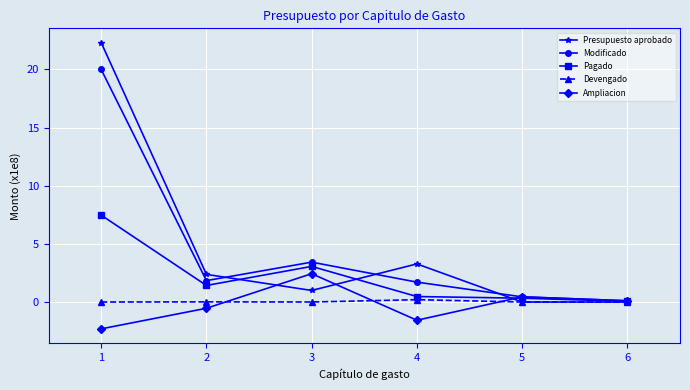

What is the smallest value displayed?

-2.3